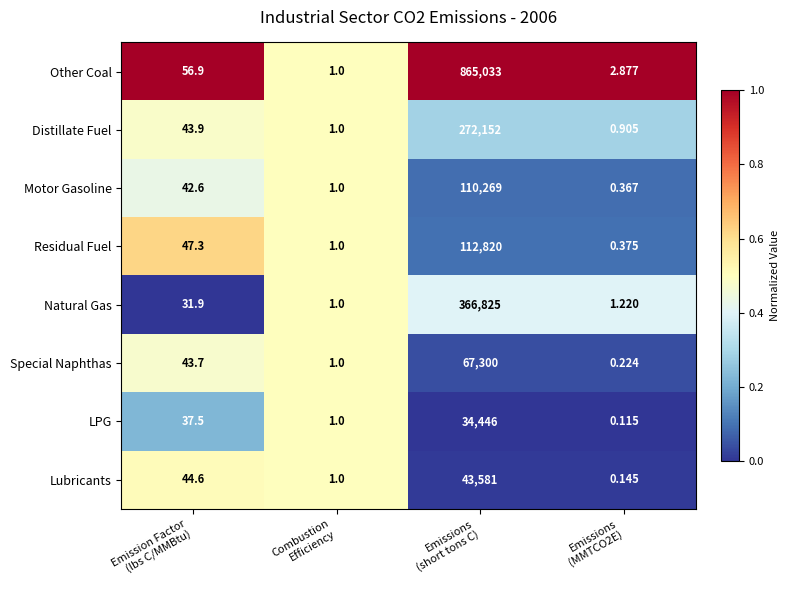

Which series has the largest total across all categories?

Other Coal